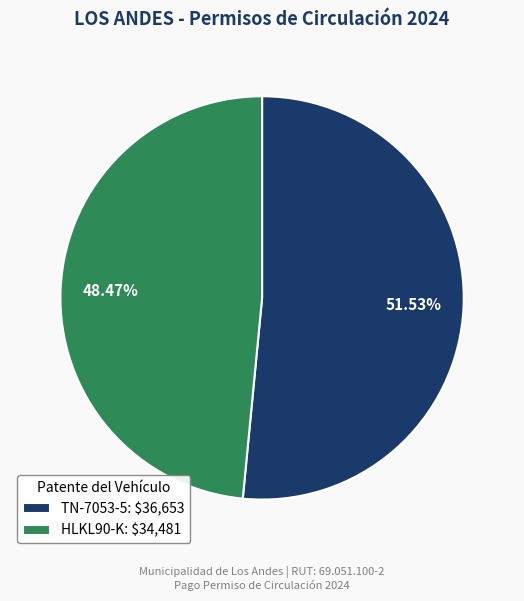

Between HLKL90-K and TN-7053-5, which is larger?

TN-7053-5